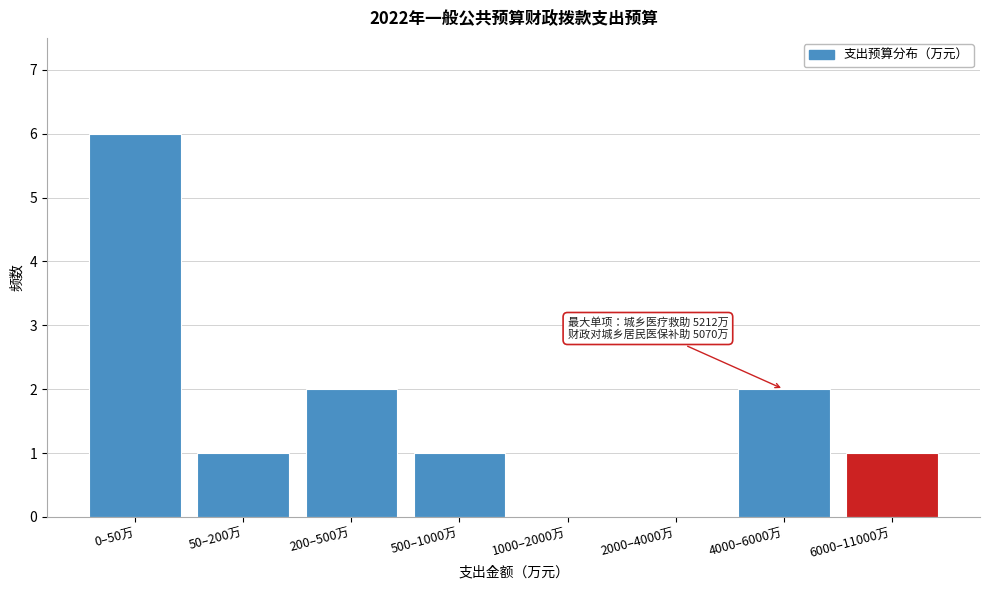

Reading right to left, what are all the values shown in this chart?

6000–11000万=1	4000–6000万=2	2000–4000万=0	1000–2000万=0	500–1000万=1	200–500万=2	50–200万=1	0–50万=6